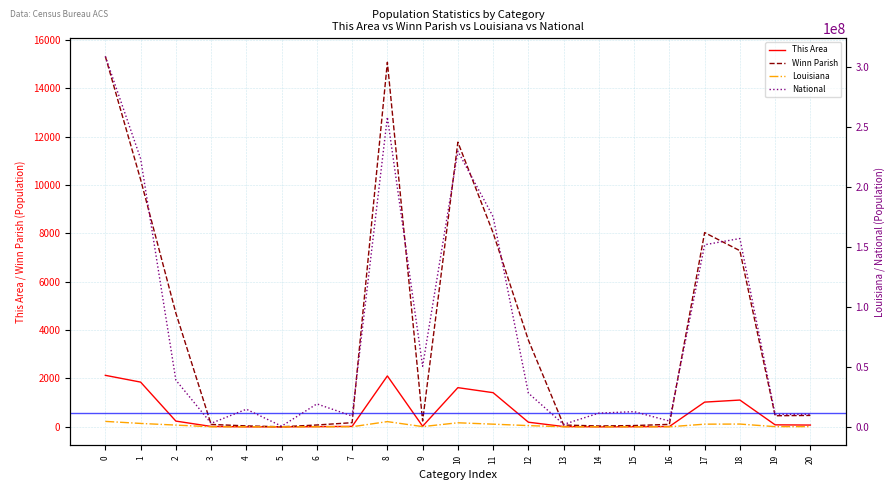

Which series has the largest range (max minus min)?

National